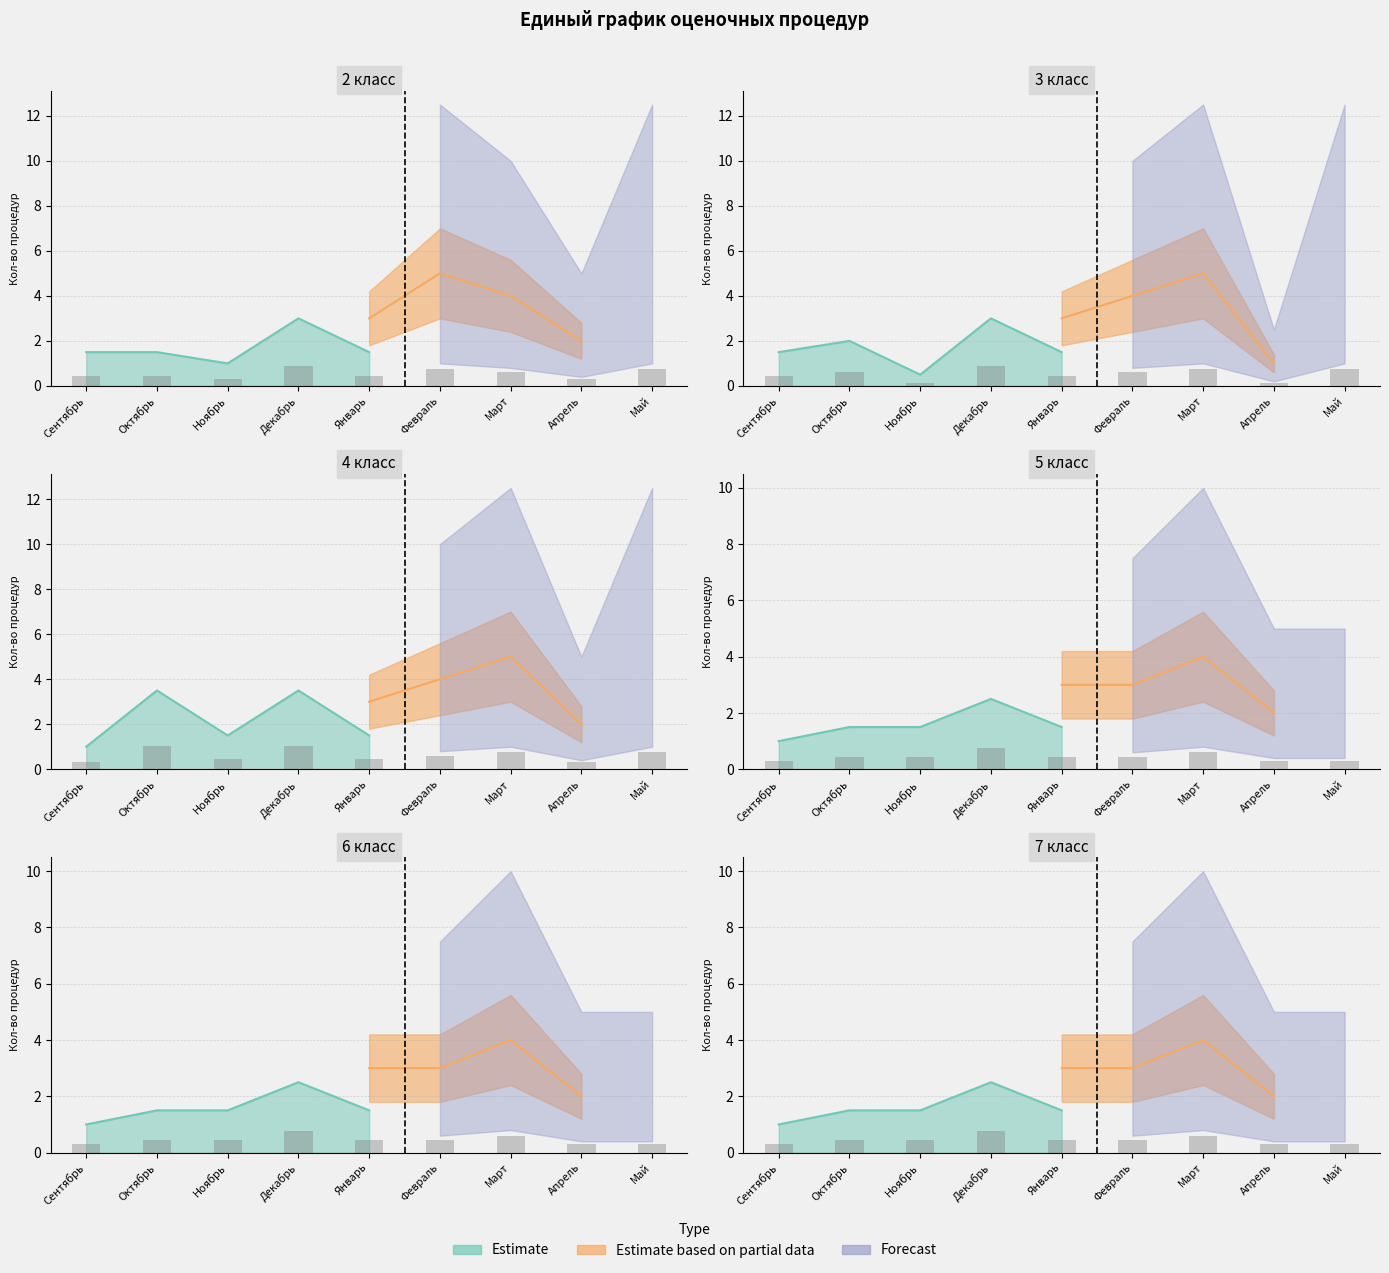

What is the spread (max minus min) of values at Апрель?

0.1